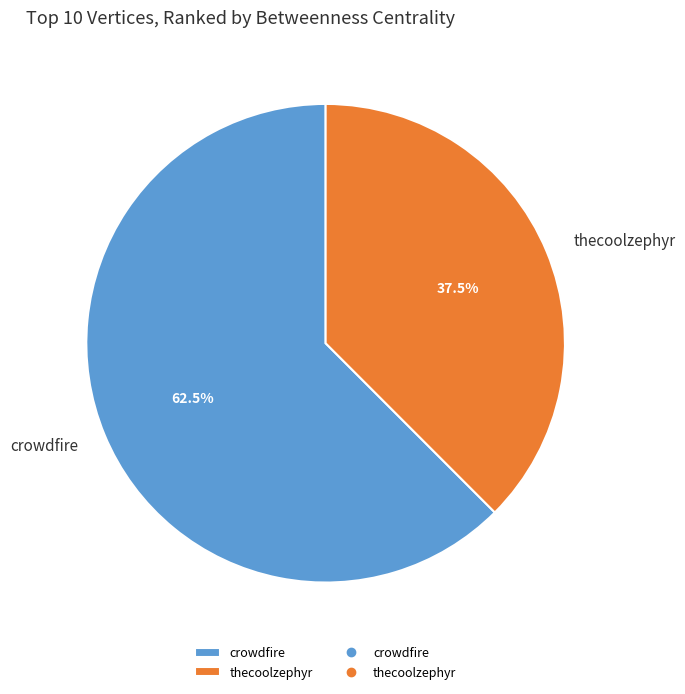

What is the majority slice?

crowdfire